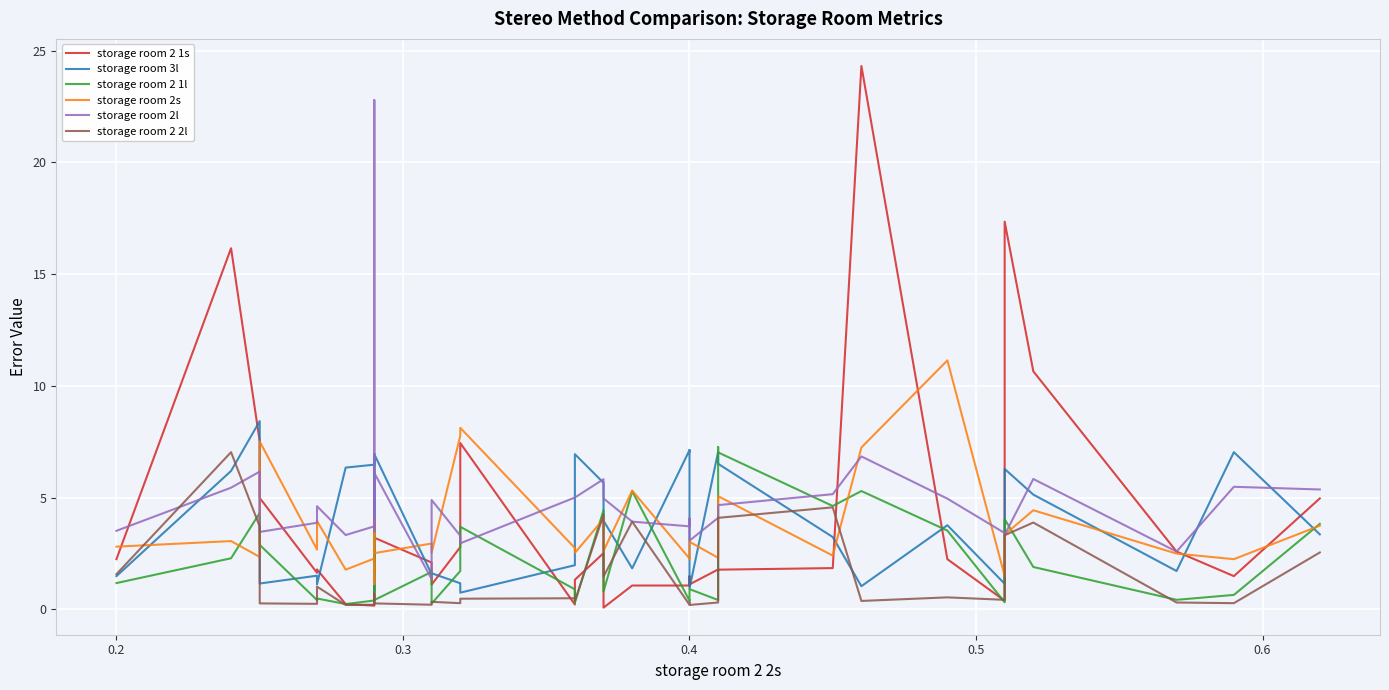

What is the difference between the second highest and minimum values in the storage room 2s series?

7.0